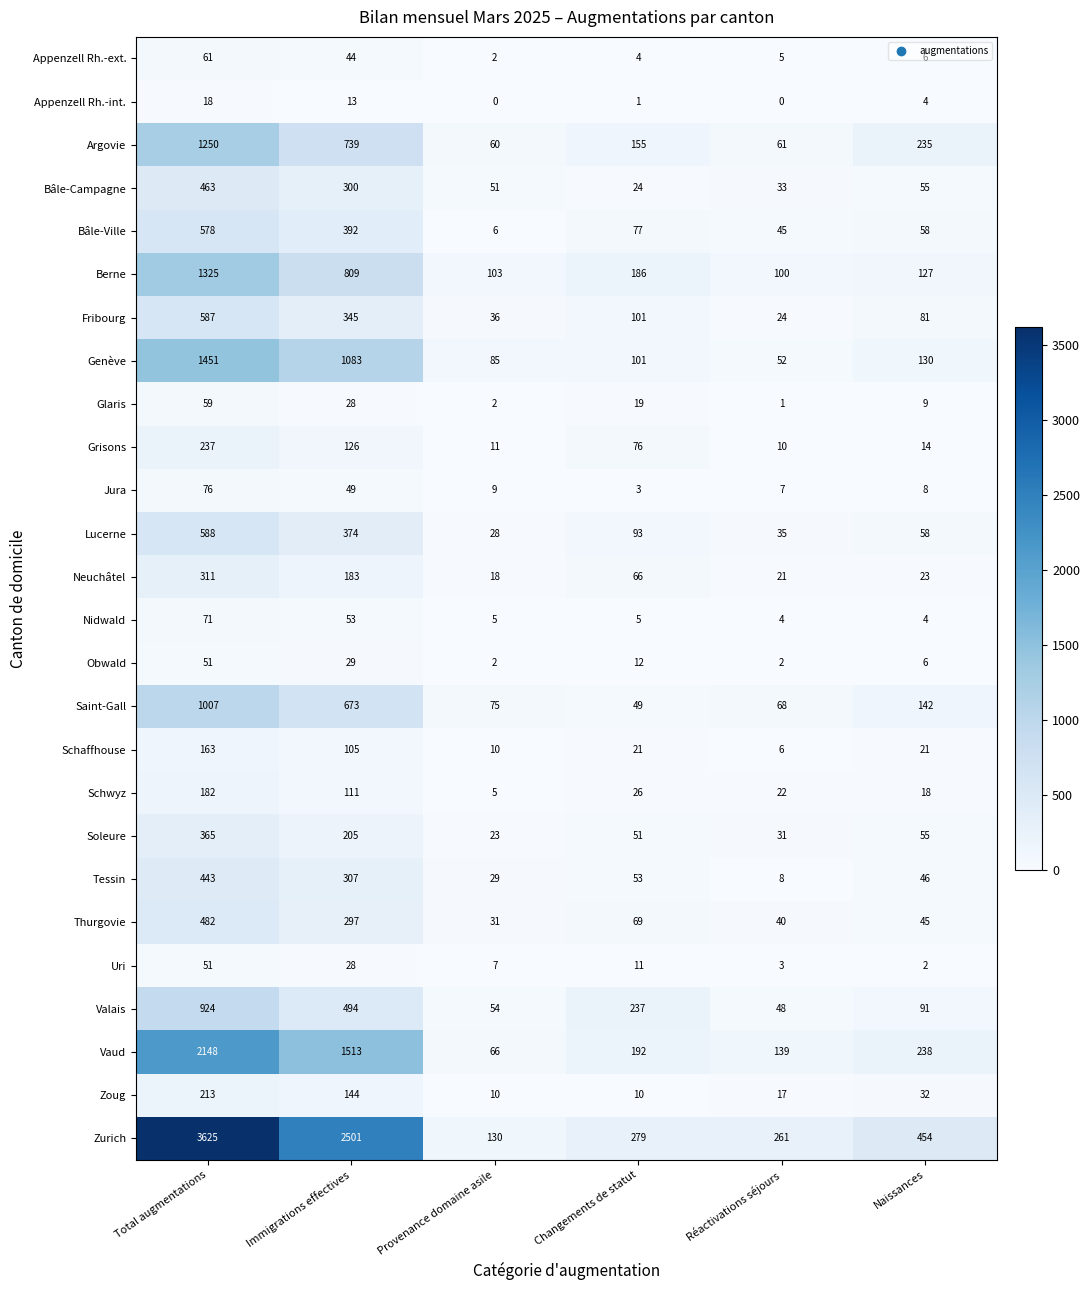

Where is Obwald nearest to the value 26?

Immigrations effectives